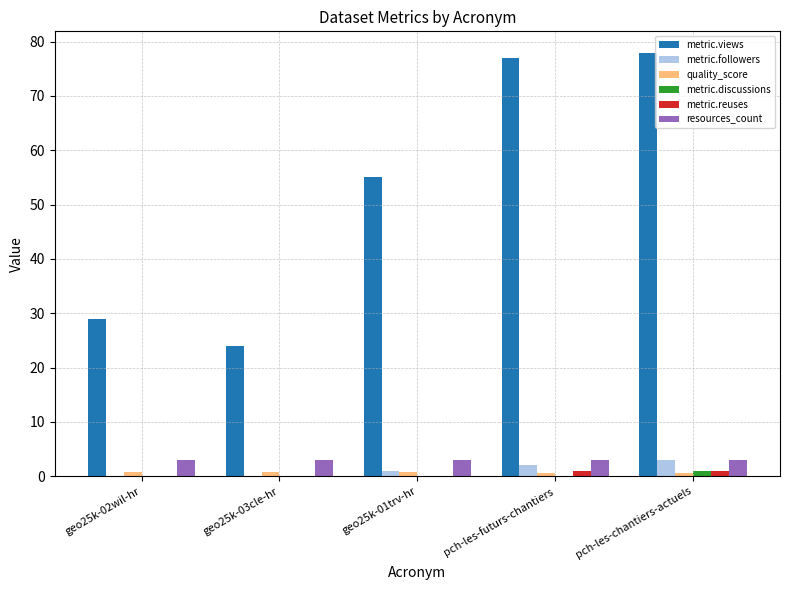

What is the sum of all metric.discussions values?

1.0